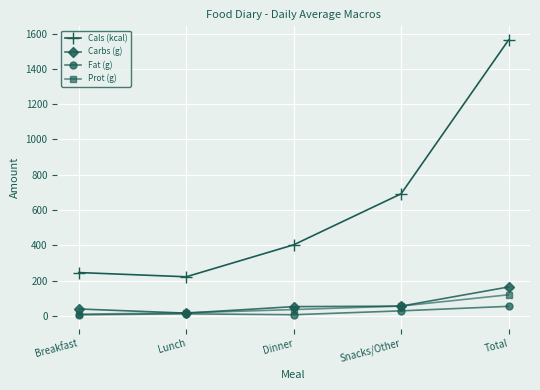

Is this an area chart (filled region under the line)?

No